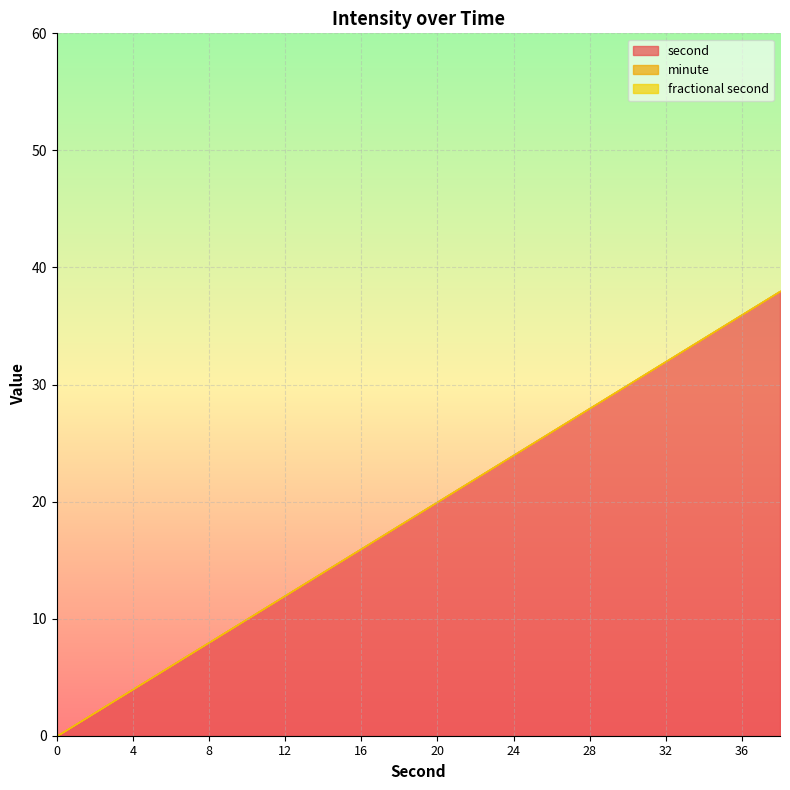

True or false: minute and second cross at least once.

False